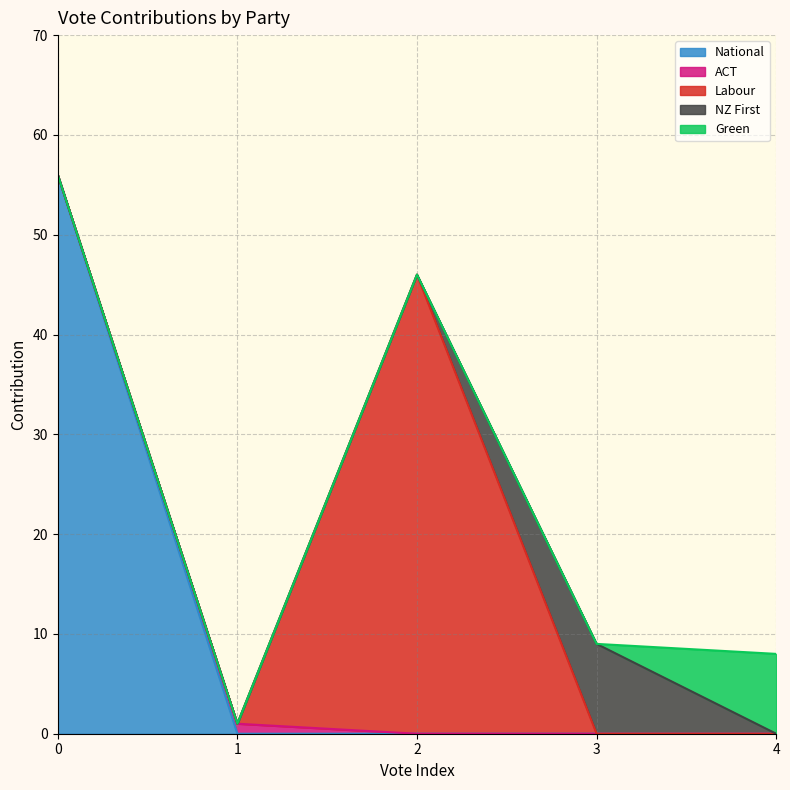

Reading right to left, what are all the values shown in this chart?

National: 4=0	3=0	2=0	1=0	0=56
ACT: 4=0	3=0	2=0	1=1	0=0
Labour: 4=0	3=0	2=46	1=0	0=0
NZ First: 4=0	3=9	2=0	1=0	0=0
Green: 4=8	3=0	2=0	1=0	0=0